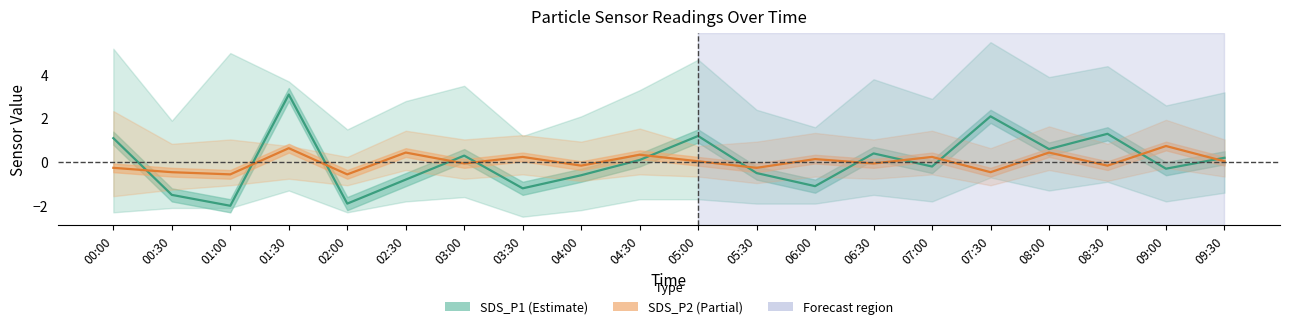

True or false: SDS_P2 (Partial) has a value of 0.4 at 04:30.

False